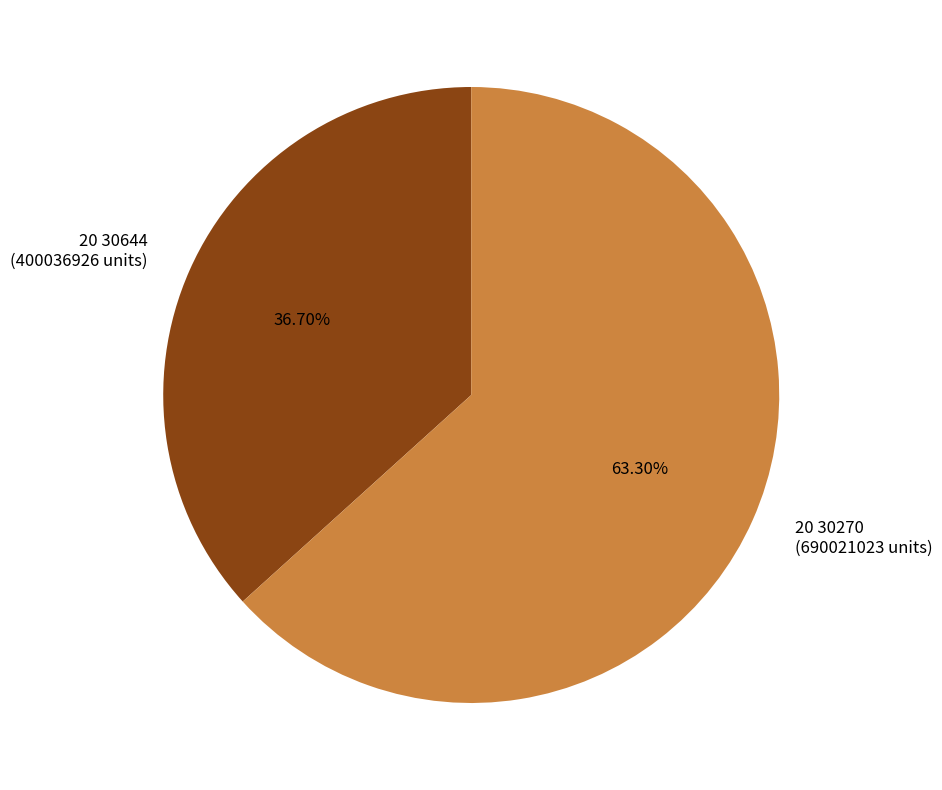

Count the number of slices in the pie.

2